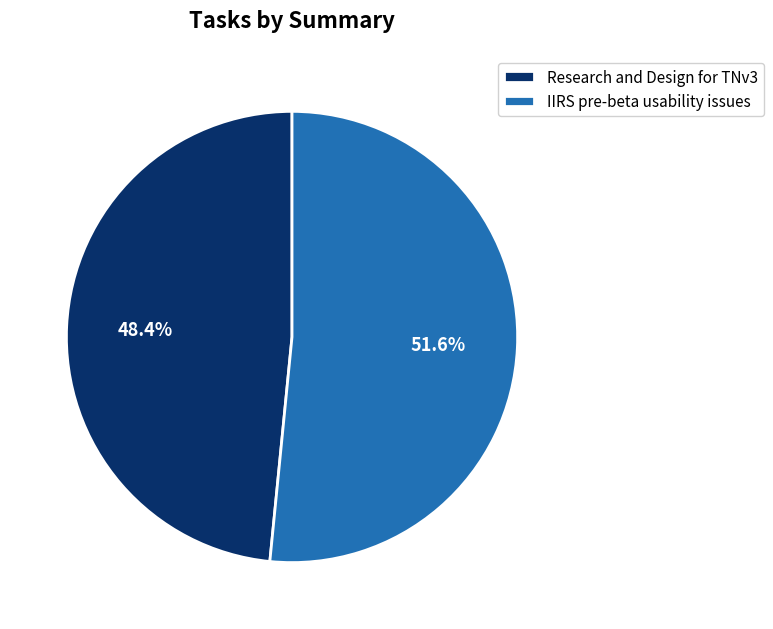

Which category has the smallest portion of the pie?

Research and Design for TNv3